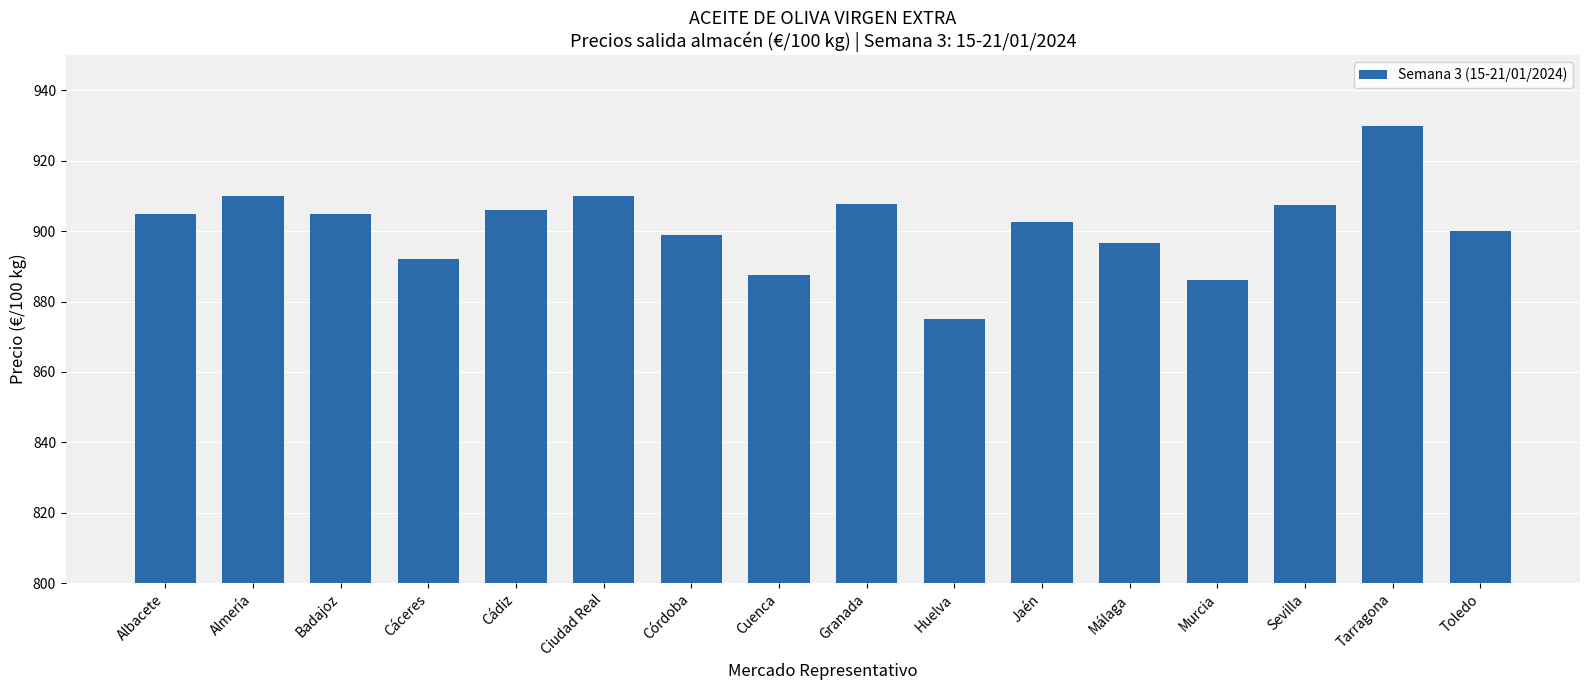

What is the difference between the maximum and minimum values?

55.0